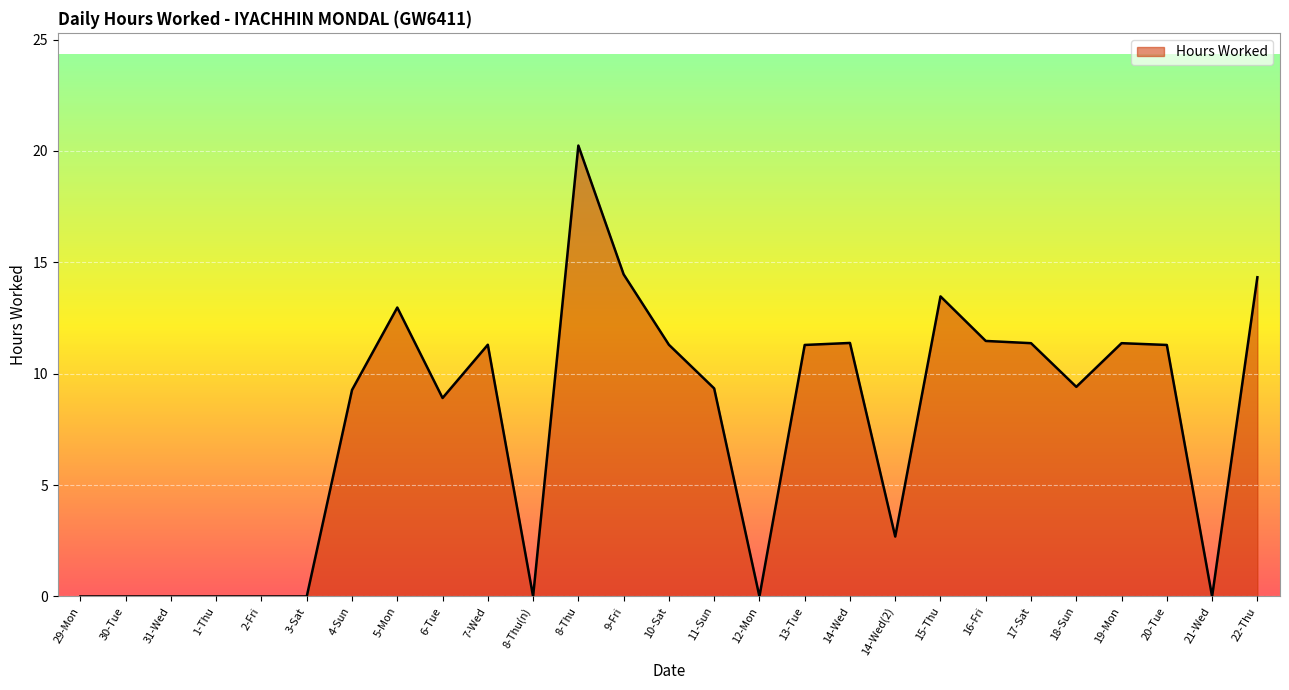

What position from the right is 20-Tue?

3